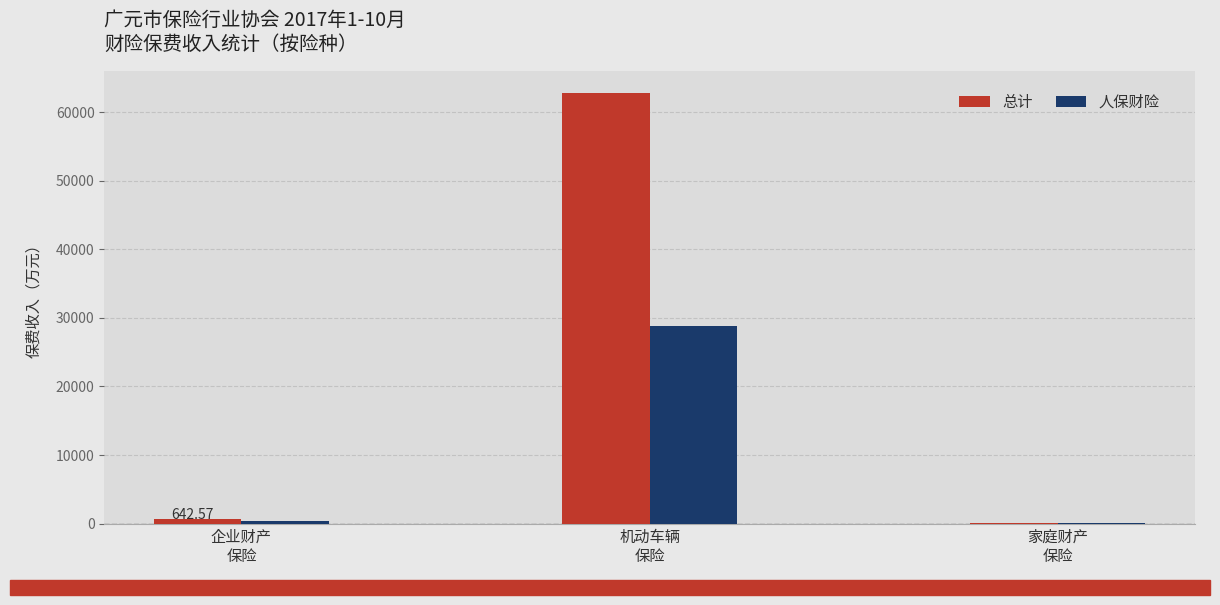

What is the sum of all 总计 values?

63609.1